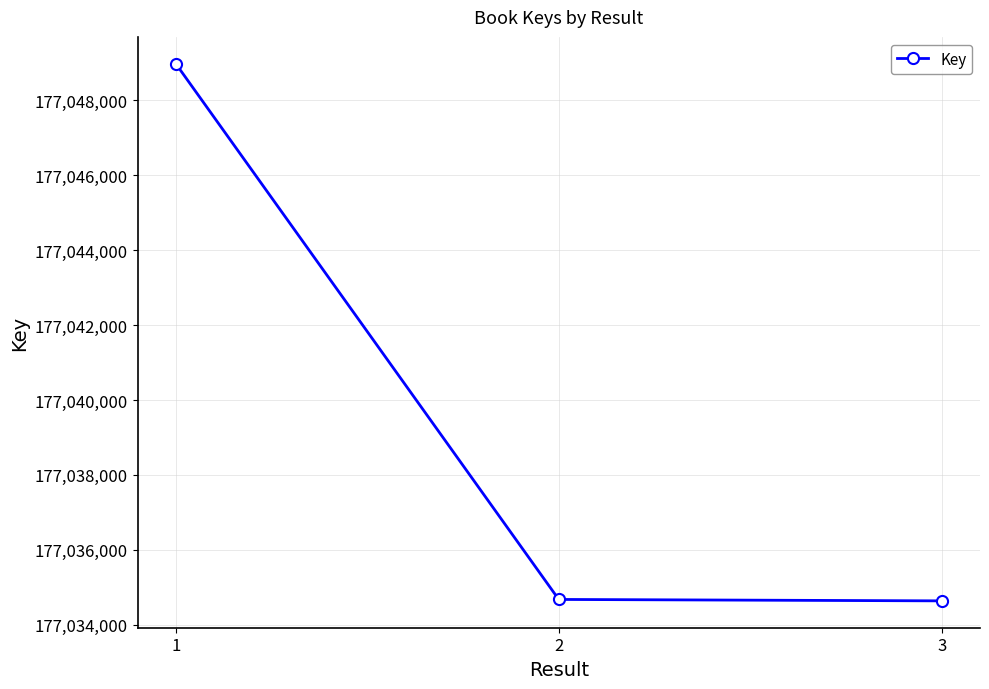

Approximately how many times larger is the value at 3 compared to 1?

1.0